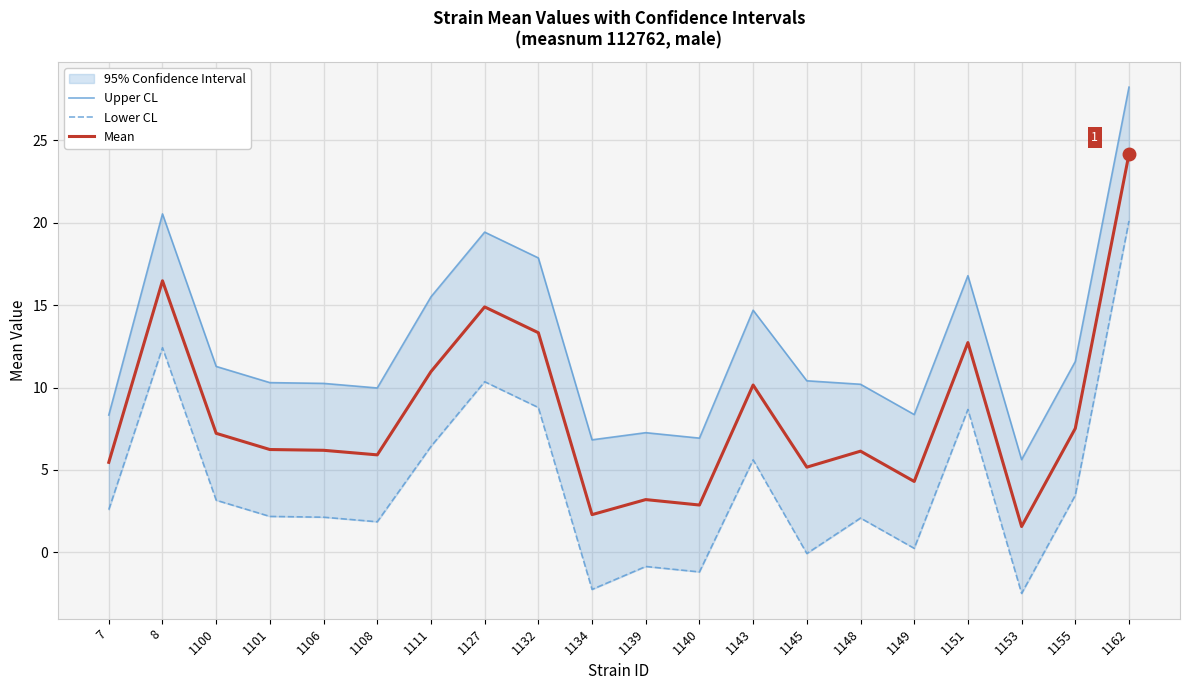

At how many categories does at least one series exceed -2?

20